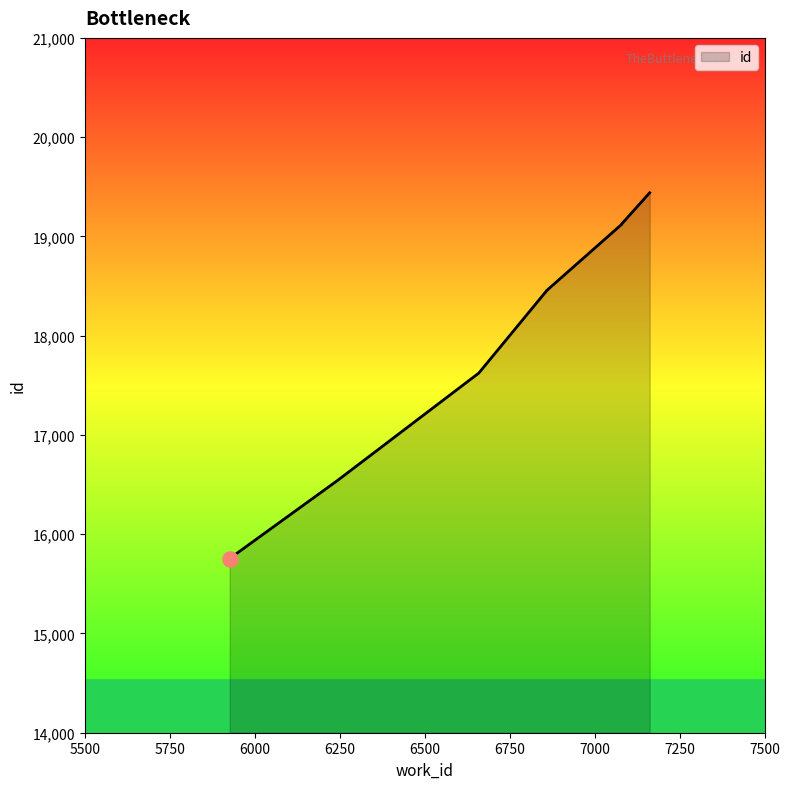

What is the change in value from 6659 to 7162?

+1817